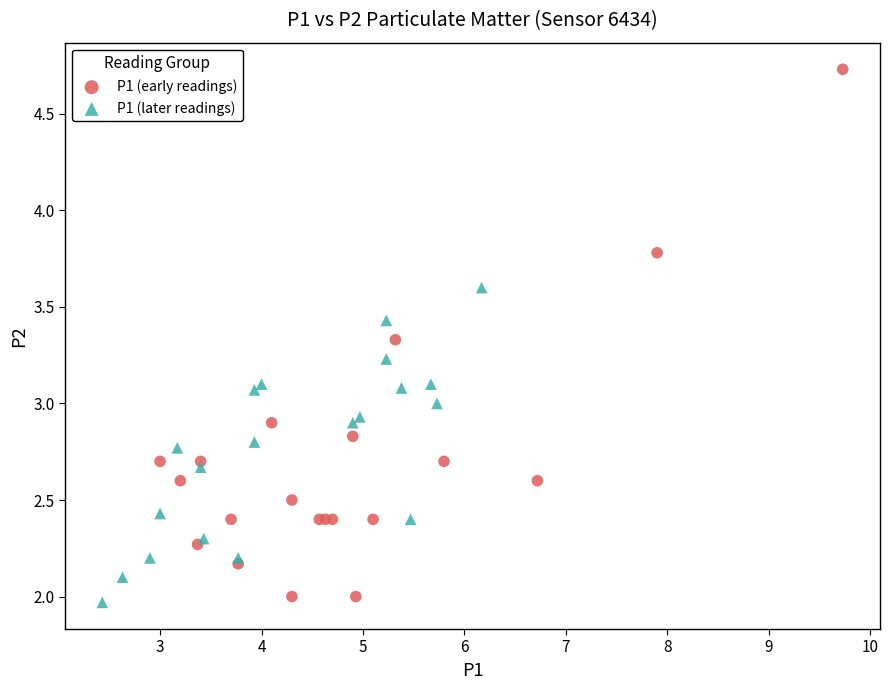

Which series has the widest spread of Y values?

P1 (early readings)